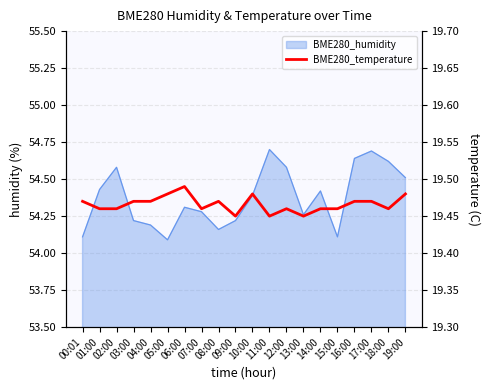

Is it true that the value at 09:00 is 25.5?

False